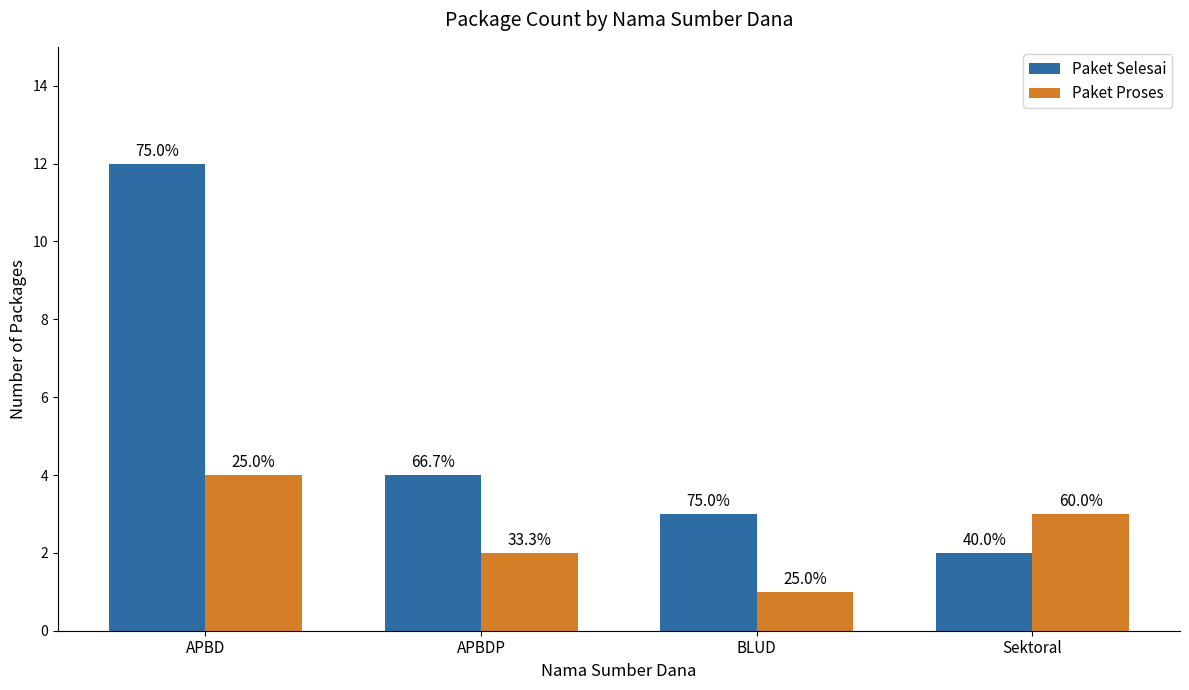

What position from the right is BLUD?

2